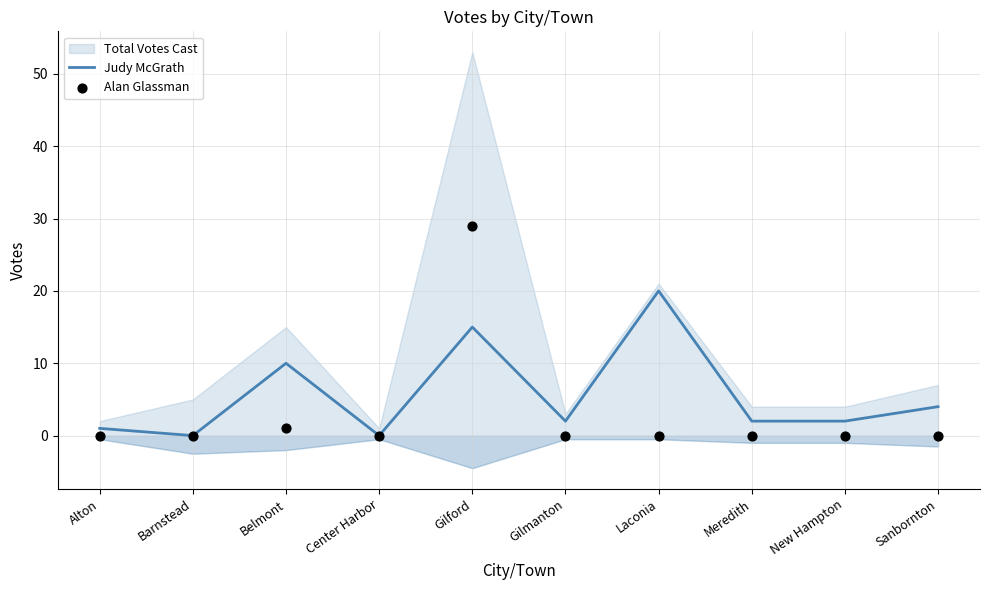

Is it true that Judy McGrath equals 4 at Gilford?

False